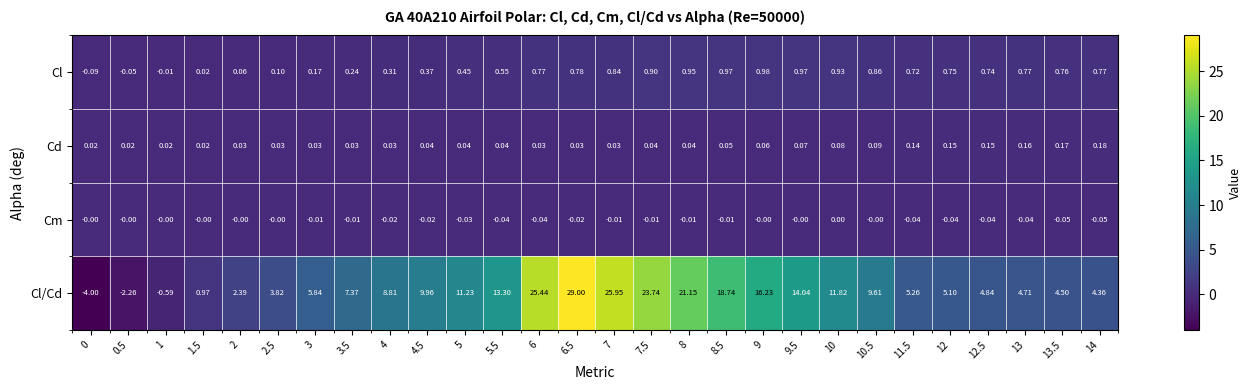

List the series in order of their peak value, highest first.

Cl/Cd, Cl, Cd, Cm